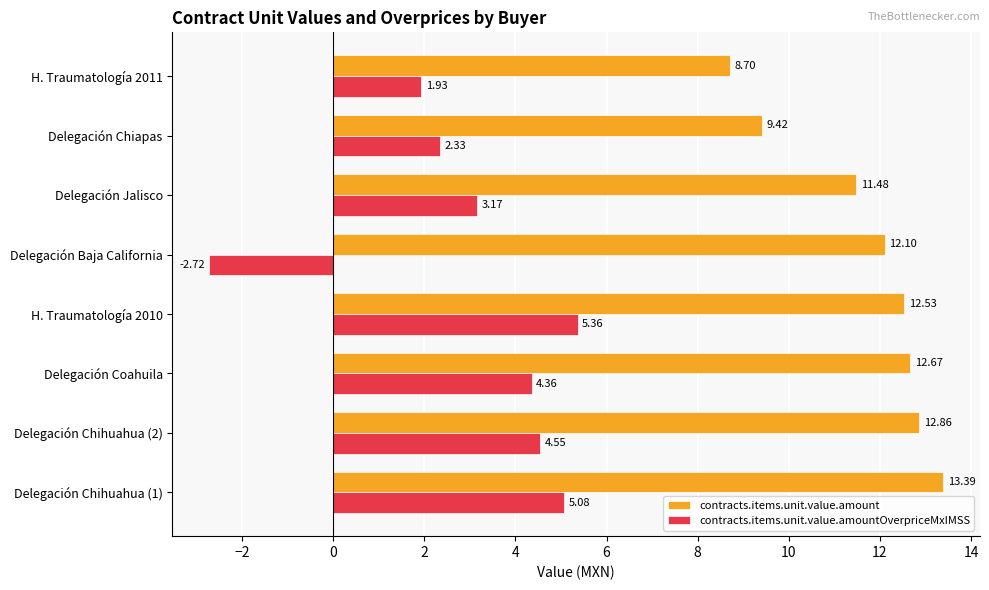

What is the difference between the second highest and minimum values in the contracts.items.unit.value.amount series?

4.2